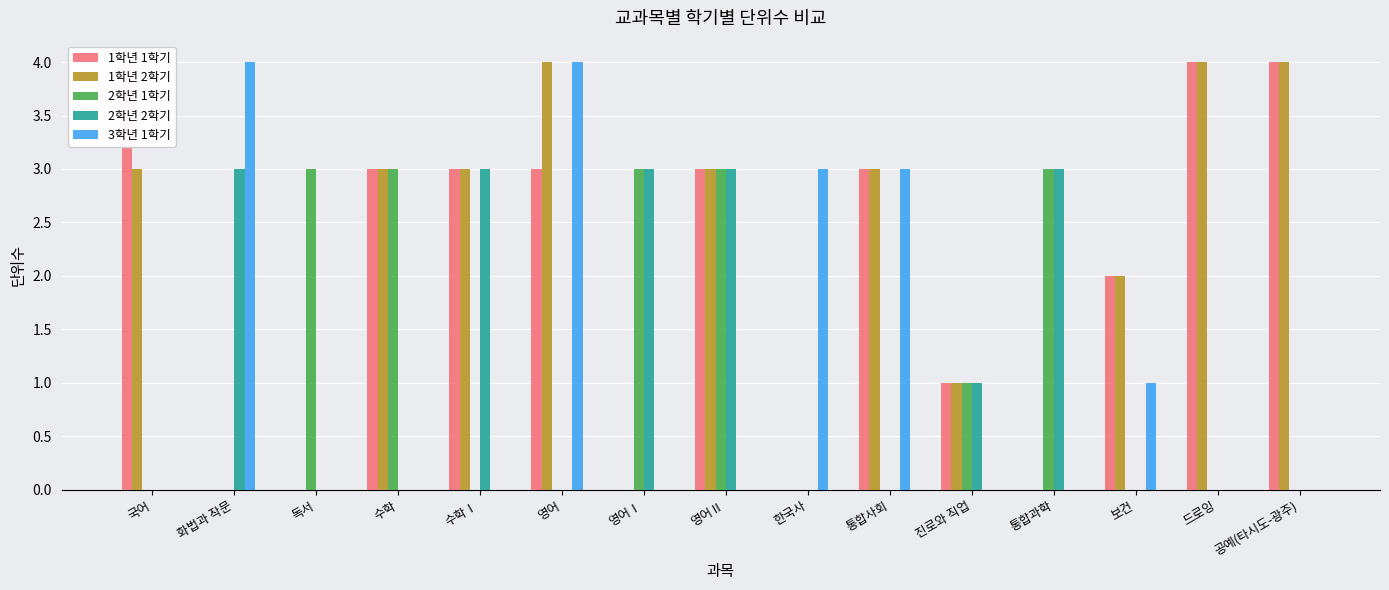

How many distinct data groups are displayed?

5